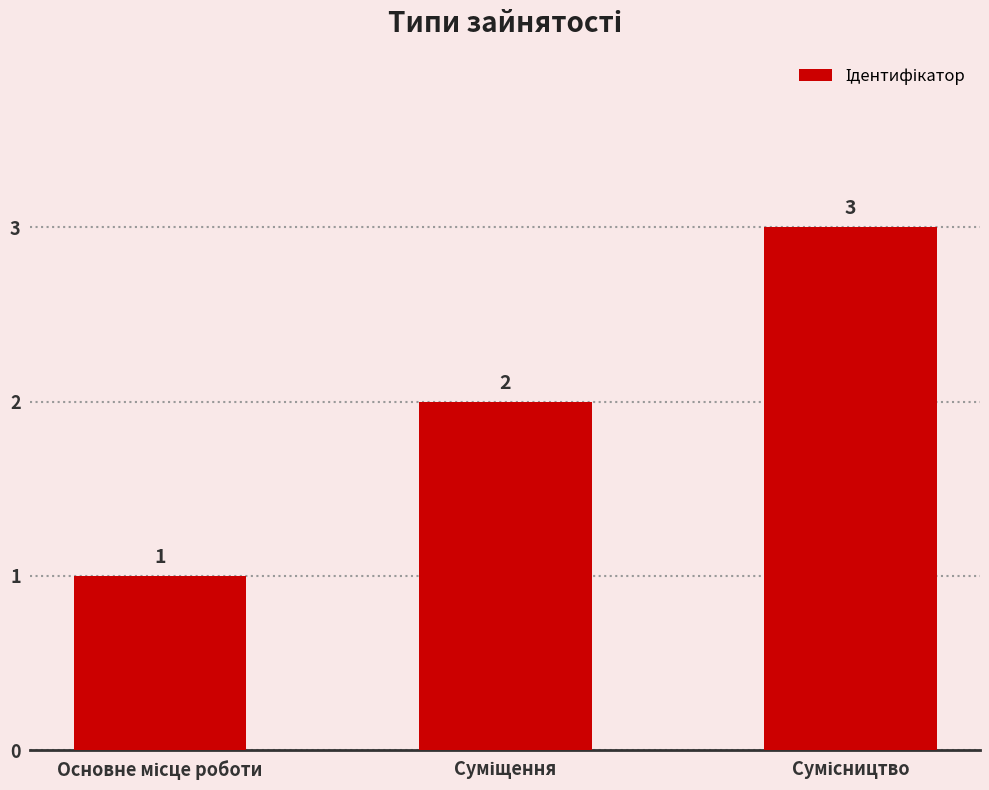

What is the value of the 3rd bar from the left?

3